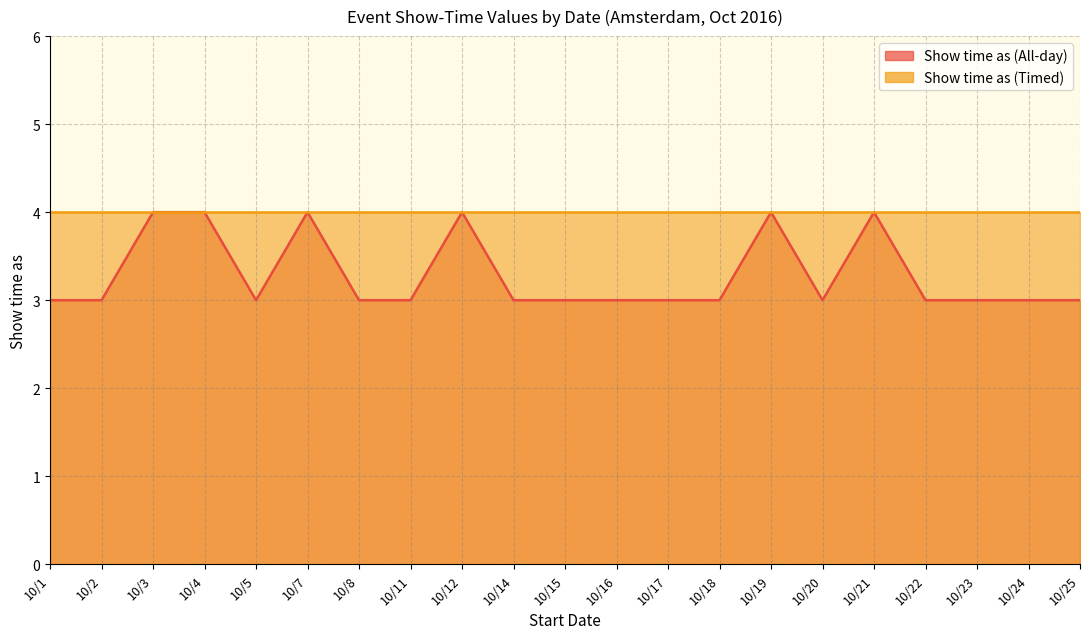

What is the value of the 5th point from the left?

3